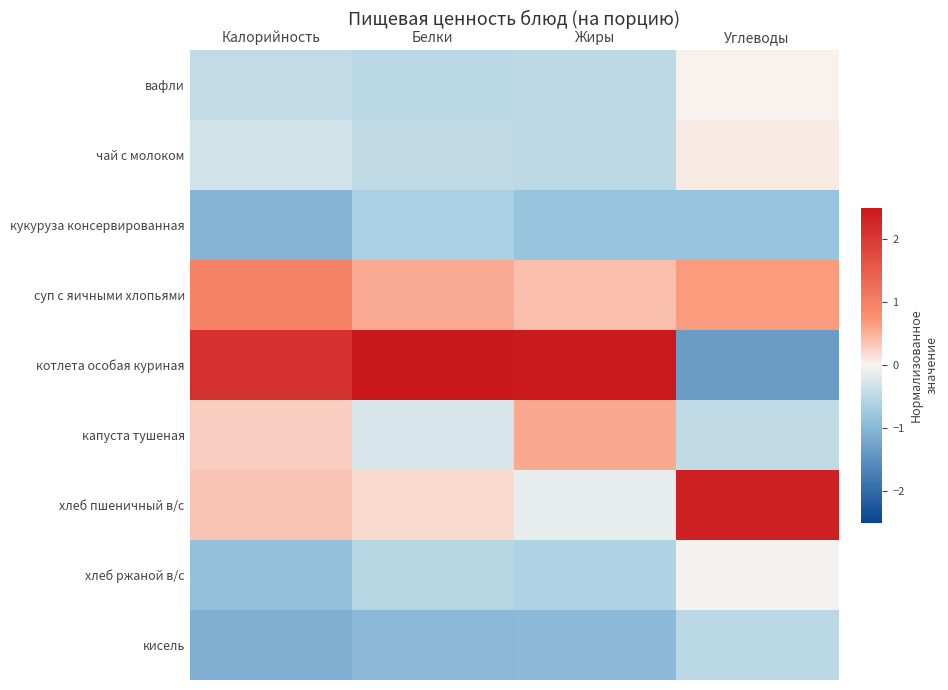

Reading left to right, extract all data points from this chart.

вафли: Калорийность=-0.4	Белки=-0.5	Жиры=-0.5	Углеводы=0.0
чай с молоком: Калорийность=-0.3	Белки=-0.5	Жиры=-0.5	Углеводы=0.1
кукуруза консервированная: Калорийность=-1.0	Белки=-0.6	Жиры=-0.8	Углеводы=-0.8
суп с яичными хлопьями: Калорийность=1.0	Белки=0.5	Жиры=0.4	Углеводы=0.7
котлета особая куриная: Калорийность=2.1	Белки=2.6	Жиры=2.5	Углеводы=-1.3
капуста тушеная: Калорийность=0.3	Белки=-0.3	Жиры=0.6	Углеводы=-0.5
хлеб пшеничный в/с: Калорийность=0.4	Белки=0.2	Жиры=-0.1	Углеводы=2.4
хлеб ржаной в/с: Калорийность=-0.9	Белки=-0.5	Жиры=-0.6	Углеводы=-0.0
кисель: Калорийность=-1.1	Белки=-1.0	Жиры=-0.9	Углеводы=-0.5